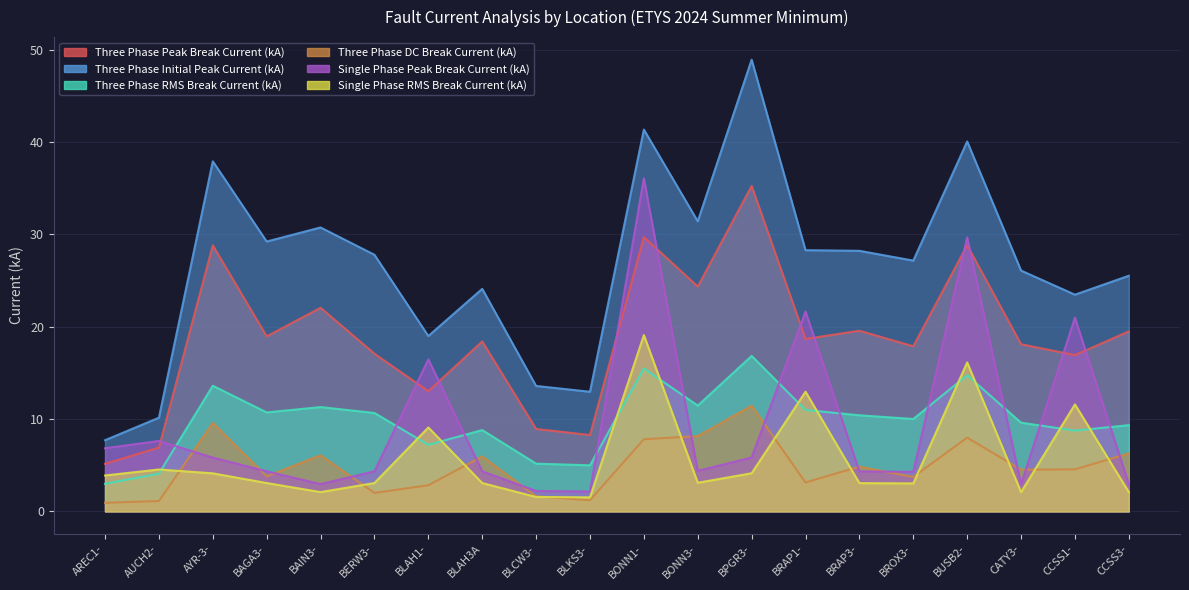

What is the total value across all series at BONN1-?

149.6